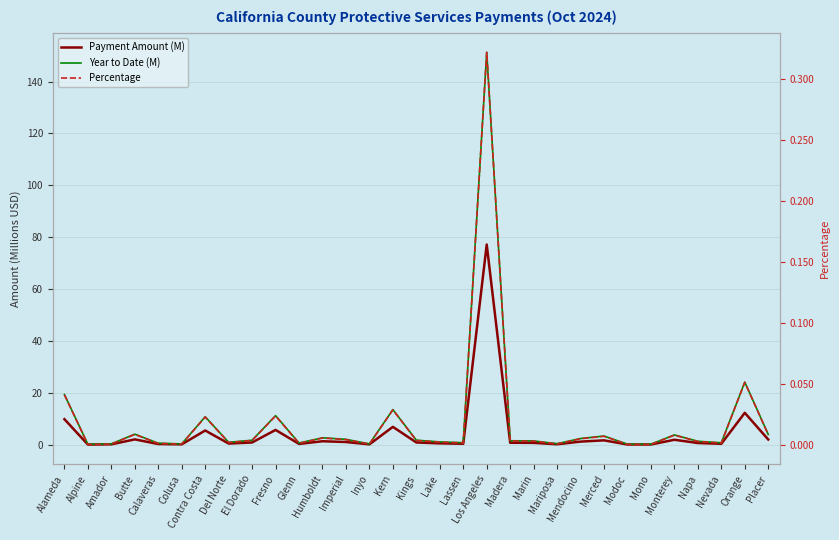

Is the value of Payment Amount (M) at Del Norte greater than the value of Percentage at Humboldt?

Yes